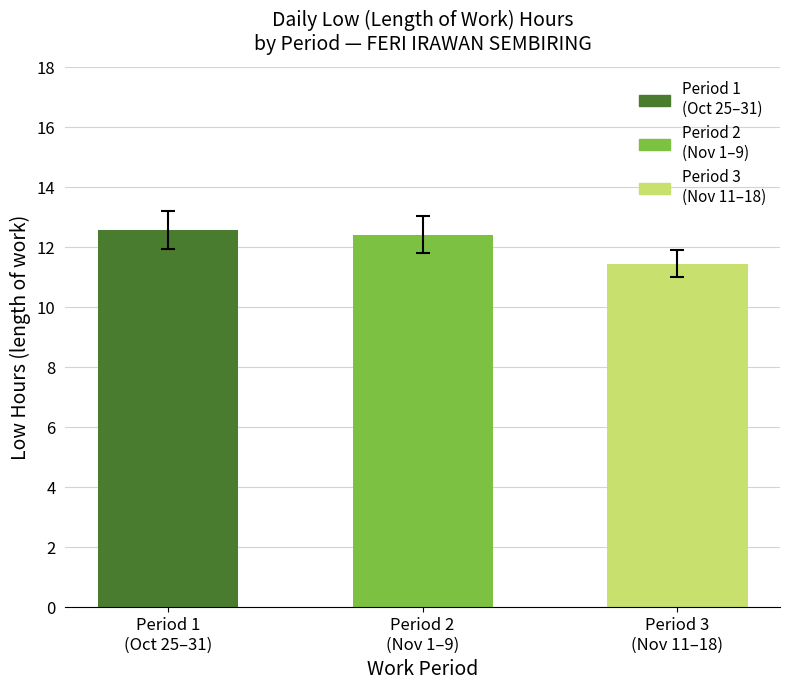

What is the difference between the values at Period 3
(Nov 11–18) and Period 1
(Oct 25–31)?

1.1